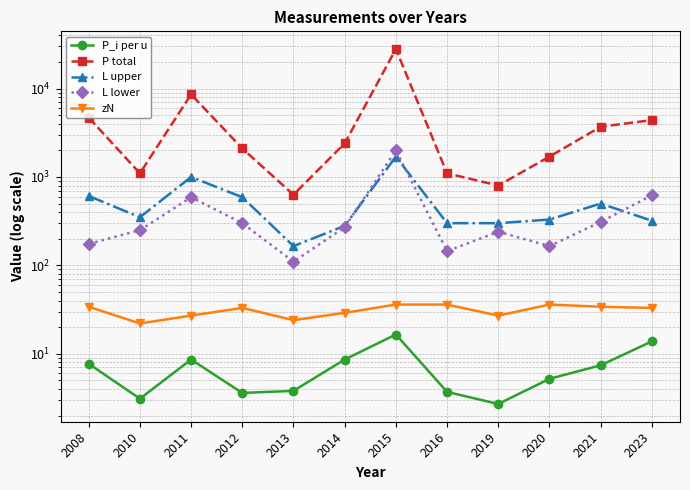

What is the smallest value displayed?

2.7